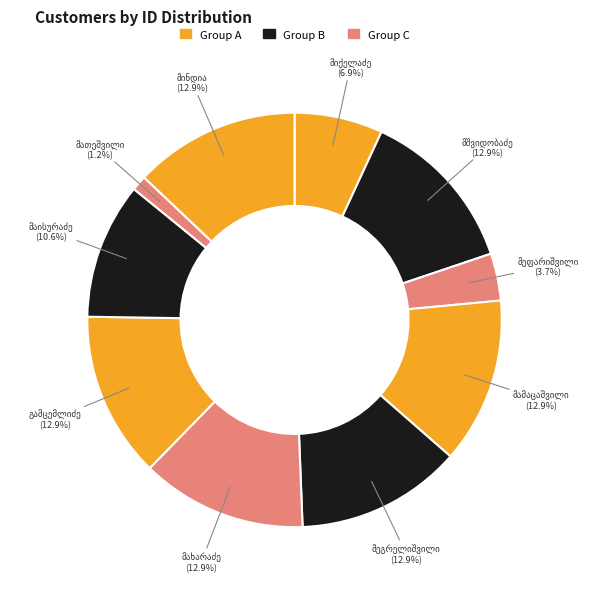

Count the number of slices in the pie.

10